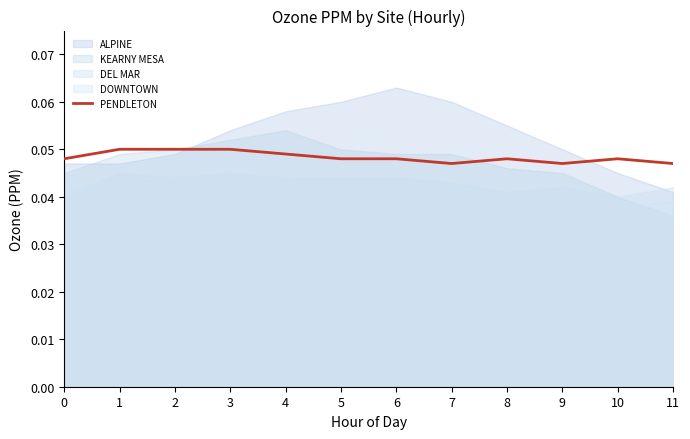

How many values are between 0 and 1?

12